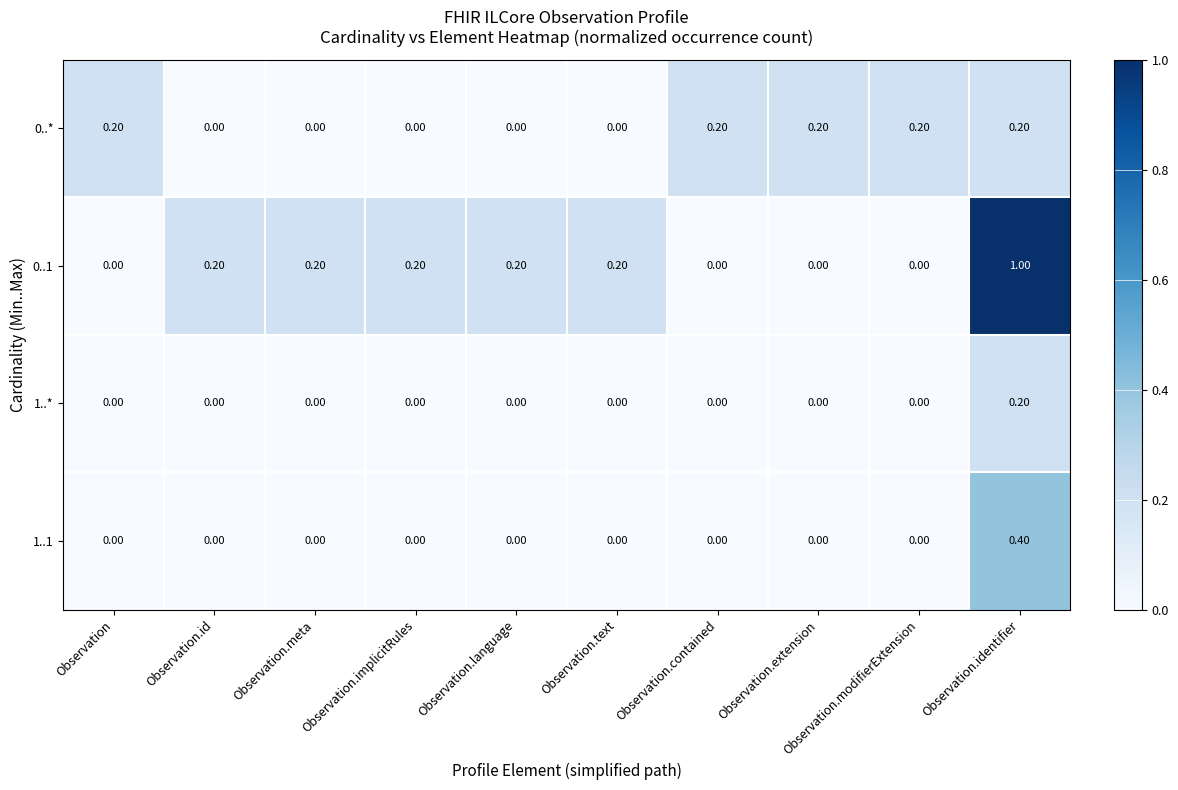

At which category is the sum across all series the highest?

Observation.identifier